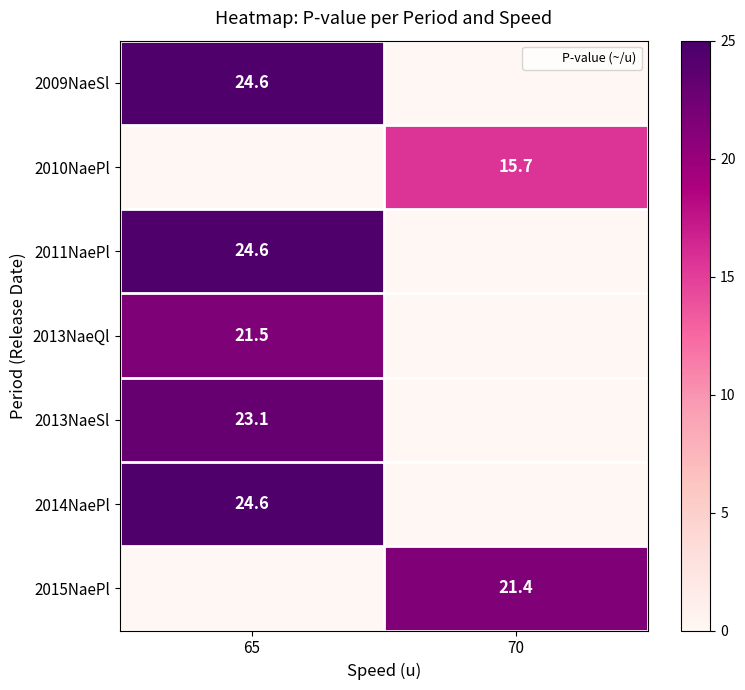

At which category is the sum across all series the highest?

65